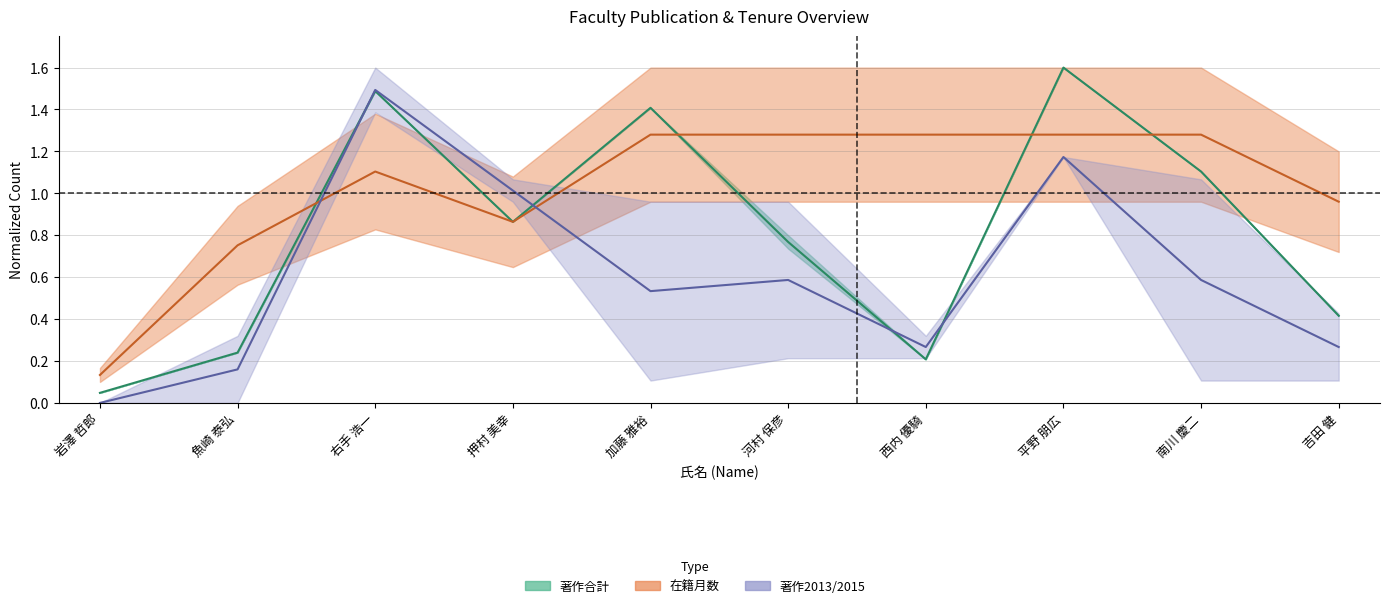

At which category does 著作合計 reach its first local peak?

右手 浩一